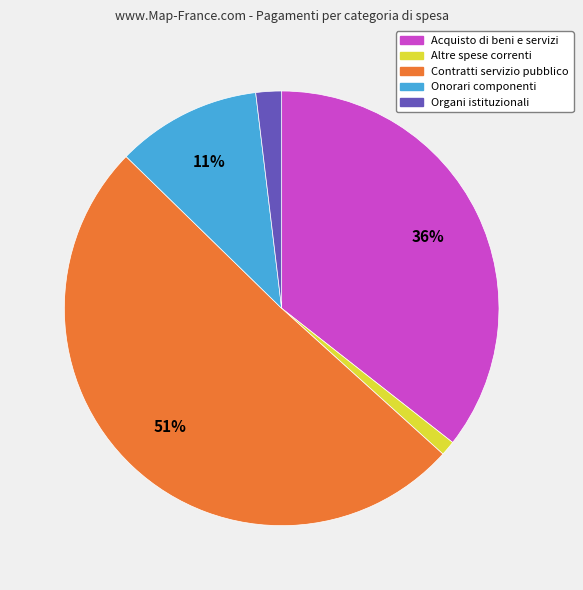

Does any single category account for the majority?

Yes